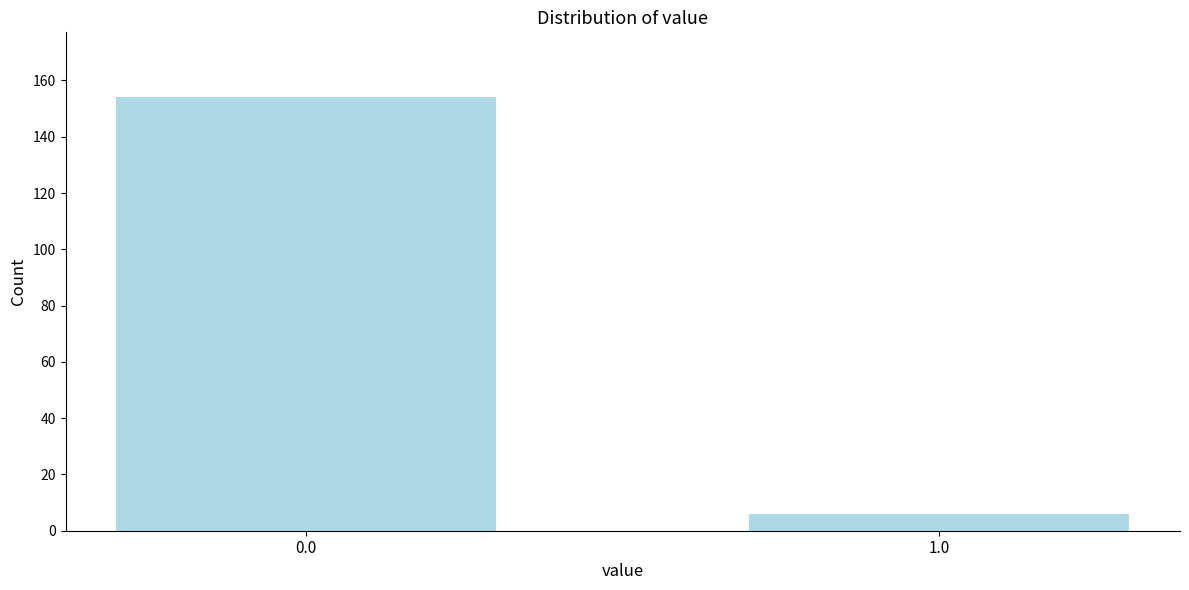

Reading right to left, list all the values displayed in this chart.

1.0=6	0.0=154